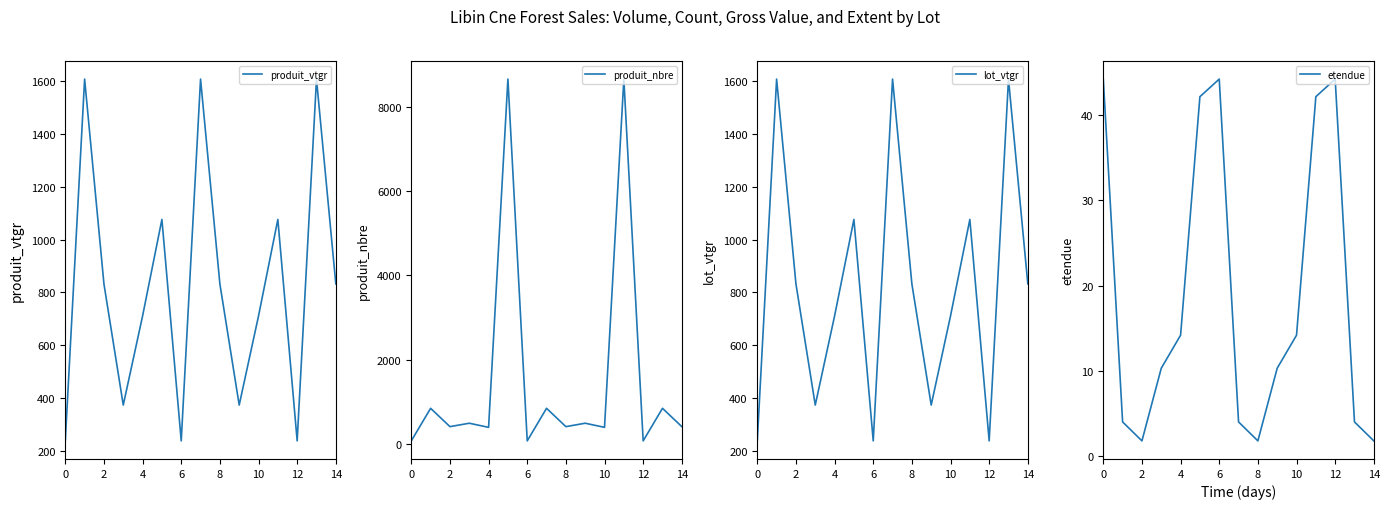

True or false: etendue has more than 0 points higher than both neighbors.

True